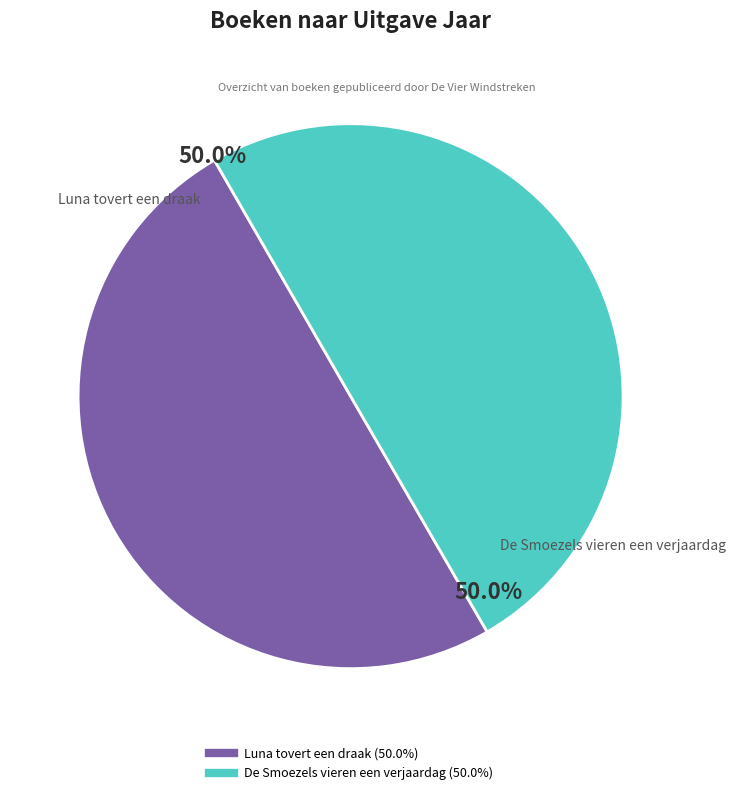

What portion of the pie excludes Luna tovert een draak?

50.0%